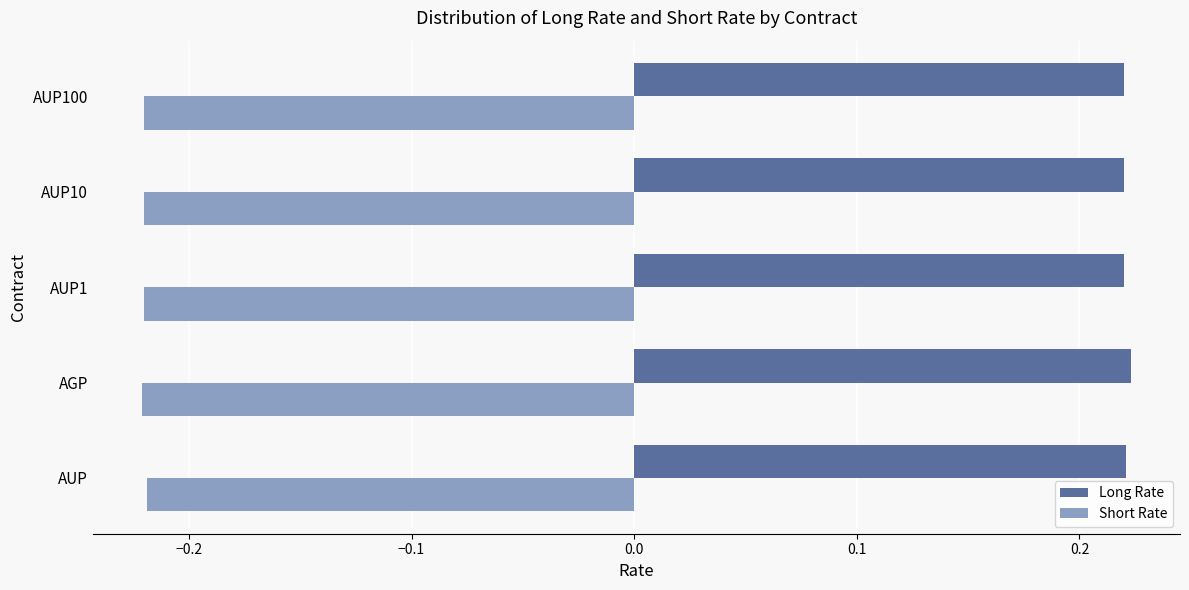

Rank the series by their maximum value, from highest to lowest.

Long Rate, Short Rate